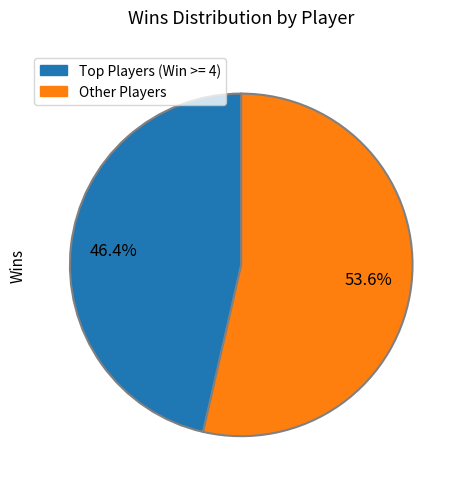

Does any single category account for the majority?

Yes